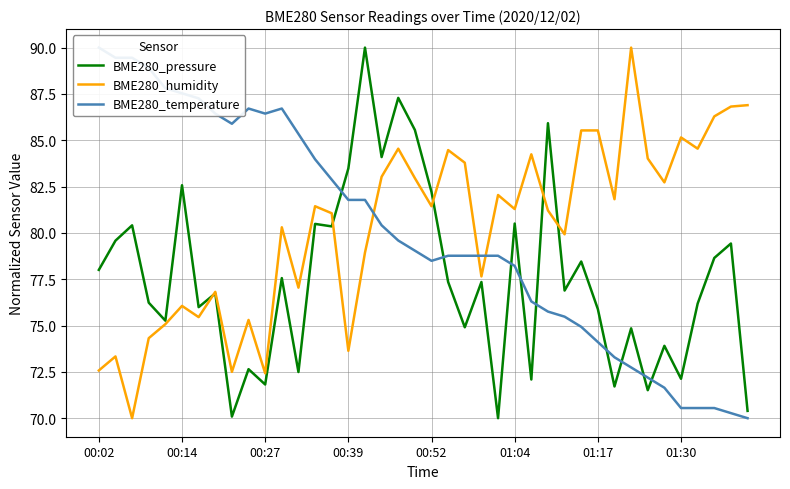

Reading left to right, transcribe all the data shown in this chart.

BME280_pressure: 78.0	79.6	80.4	76.2	75.3	82.6	76.0	76.7	70.1	72.6	71.8	77.6	72.5	80.5	80.4	83.5	90.0	84.1	87.3	85.6	82.2	77.3	74.9	77.3	70.0	80.5	72.1	85.9	76.9	78.5	75.9	71.7	74.8	71.5	73.9	72.1	76.2	78.6	79.4	70.4
BME280_humidity: 72.6	73.3	70.0	74.3	75.1	76.1	75.5	76.8	72.5	75.3	72.4	80.3	77.0	81.4	81.1	73.6	78.9	83.0	84.5	83.0	81.4	84.5	83.8	77.7	82.0	81.3	84.2	81.2	79.9	85.5	85.5	81.8	90.0	84.0	82.7	85.2	84.5	86.3	86.8	86.9
BME280_temperature: 90.0	89.5	89.5	88.9	87.8	87.5	87.3	86.4	85.9	86.7	86.4	86.7	85.3	84.0	82.9	81.8	81.8	80.4	79.6	79.0	78.5	78.8	78.8	78.8	78.8	78.2	76.3	75.8	75.5	74.9	74.1	73.3	72.7	72.2	71.6	70.5	70.5	70.5	70.3	70.0